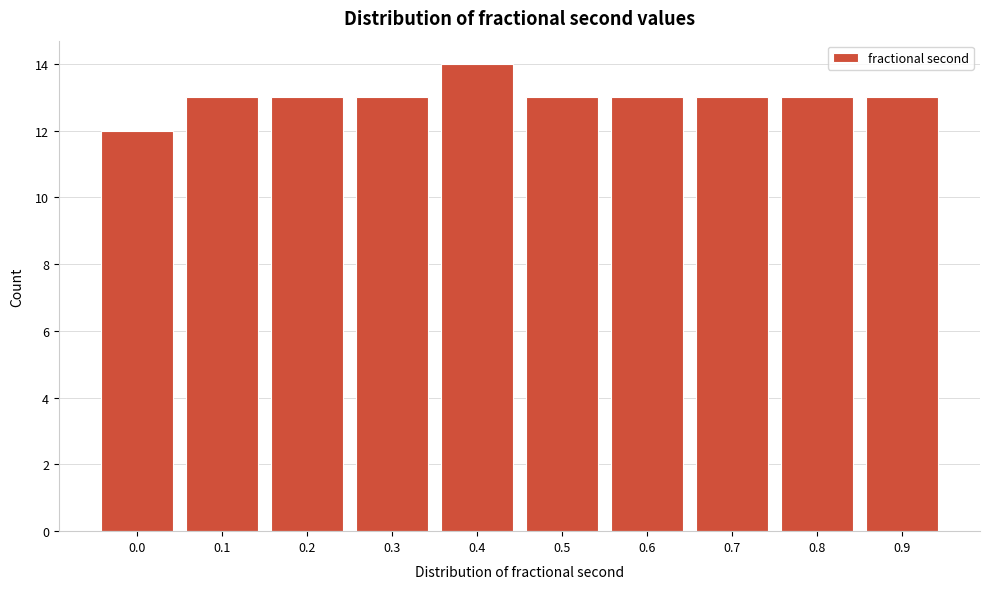

Reading left to right, extract all data points from this chart.

12	13	13	13	14	13	13	13	13	13